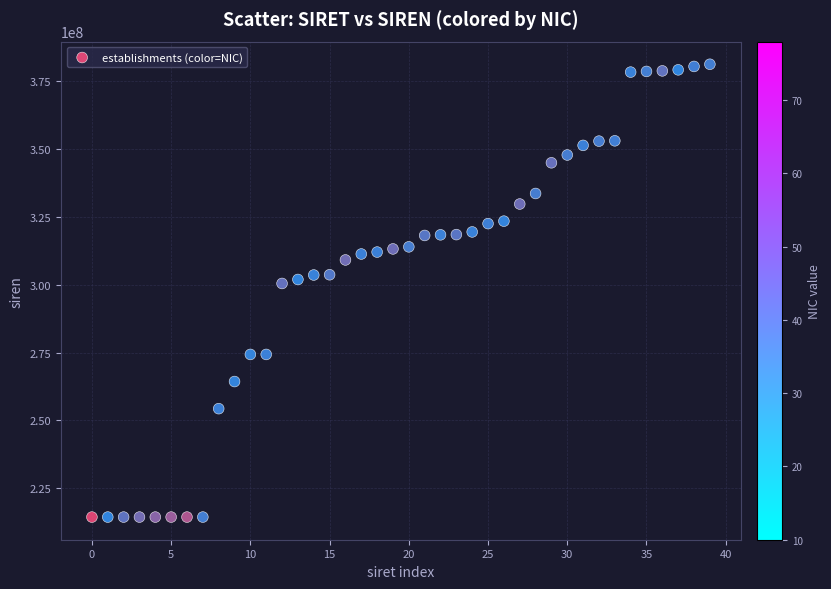

What is the range of Y values (max minus min)?

167052461